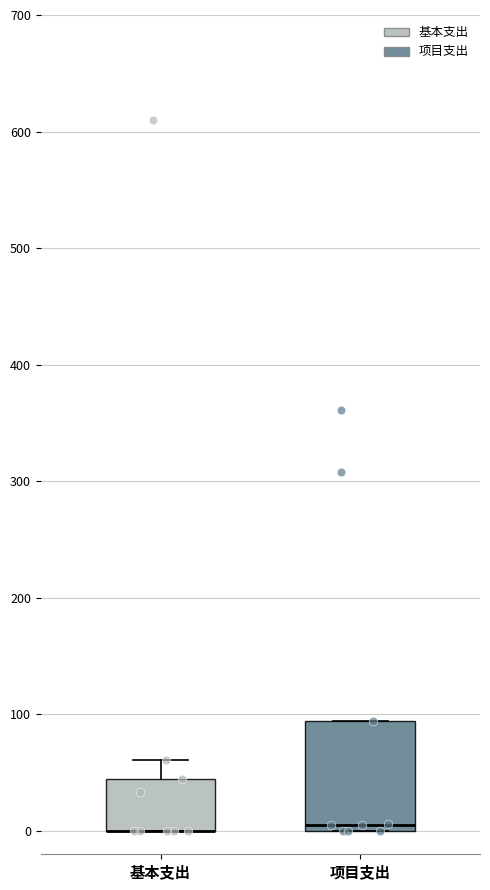

Where does the median line of the box for 项目支出 sit on the y-axis? The values are not printed on the chart, so give them approximately, as read against the axis.

10